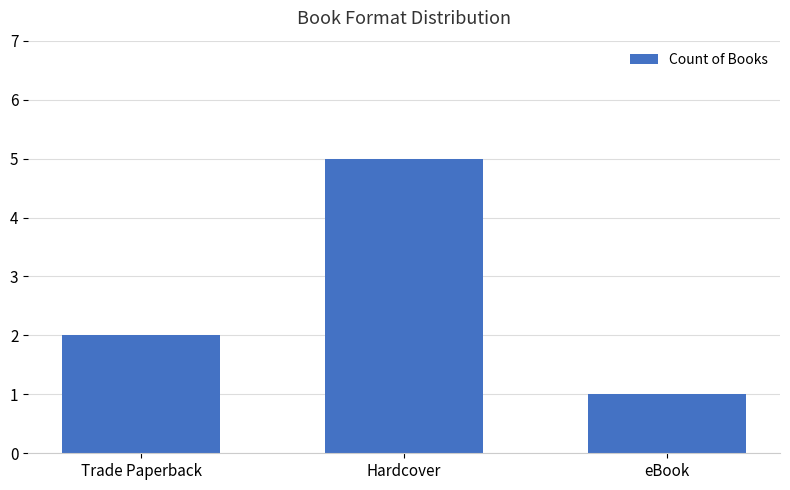

What position from the left is eBook?

3